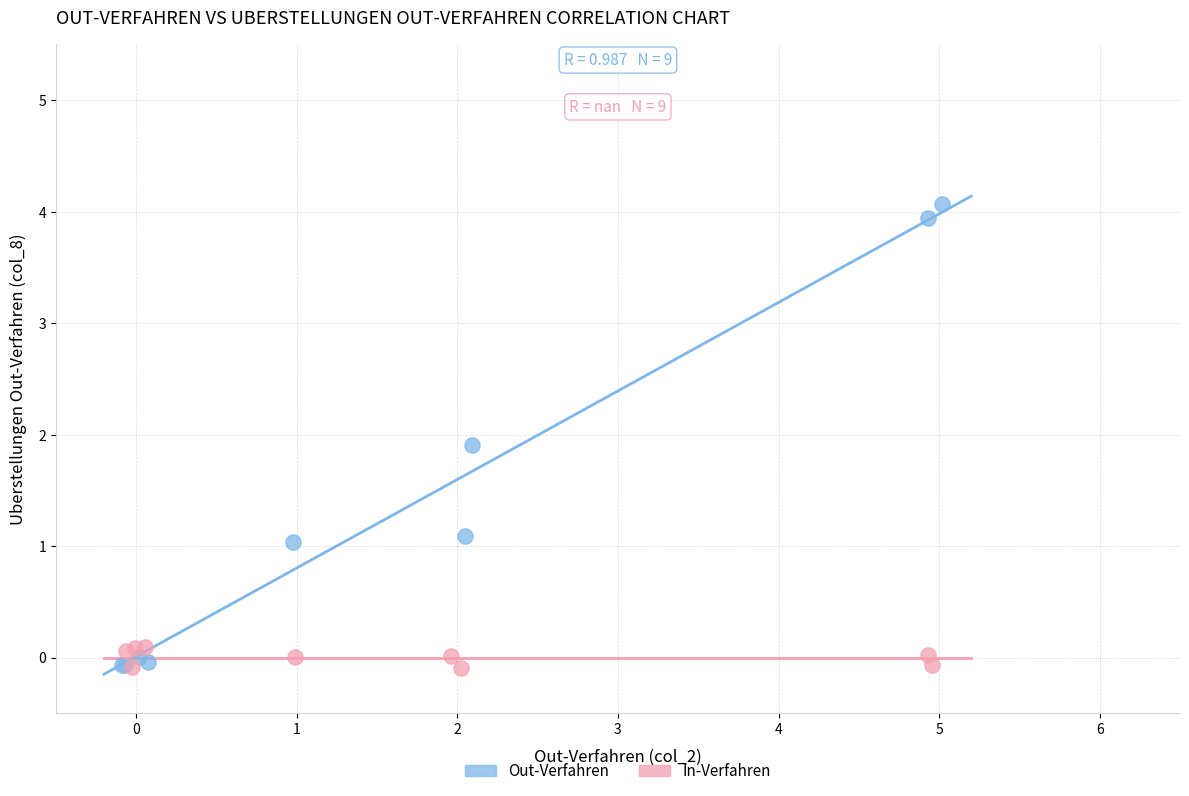

Which series contains the highest Y value?

Out-Verfahren